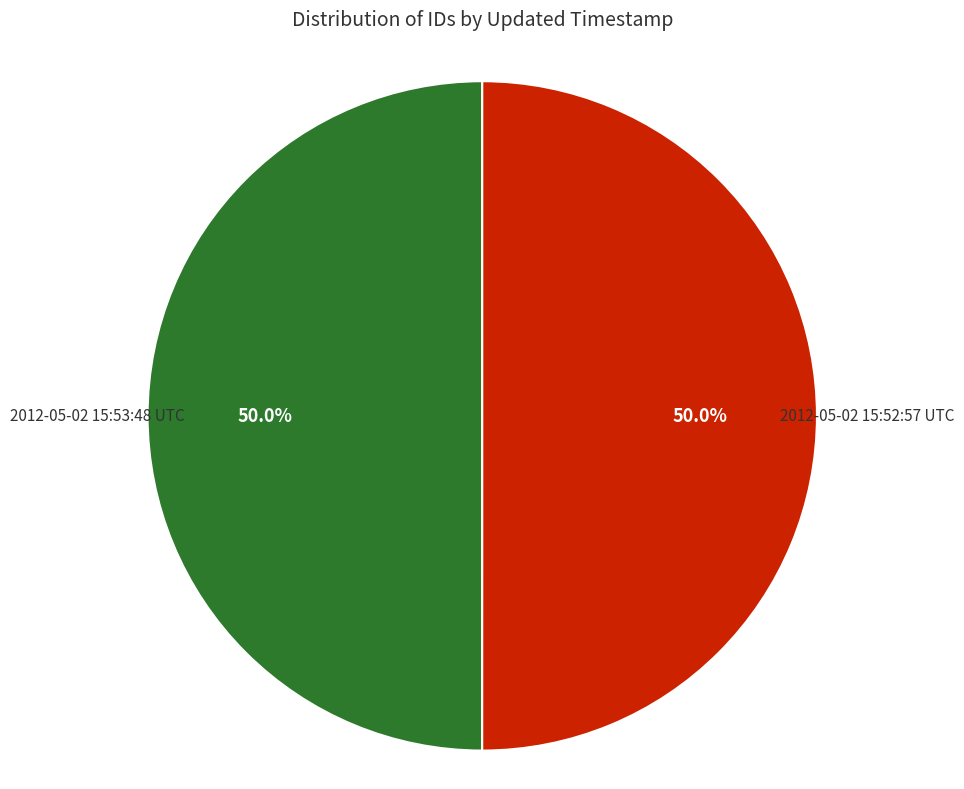

Approximately how many times larger is the value at 2012-05-02 15:52:57 UTC compared to 2012-05-02 15:53:48 UTC?

1.0